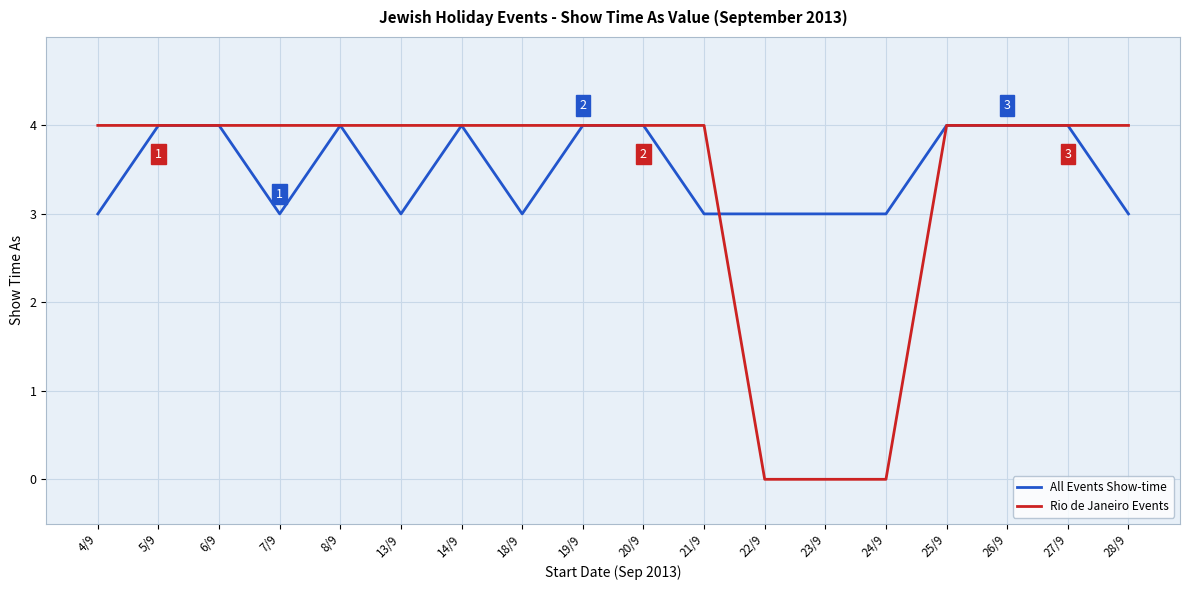

True or false: Rio de Janeiro Events and All Events Show-time intersect in this chart.

True